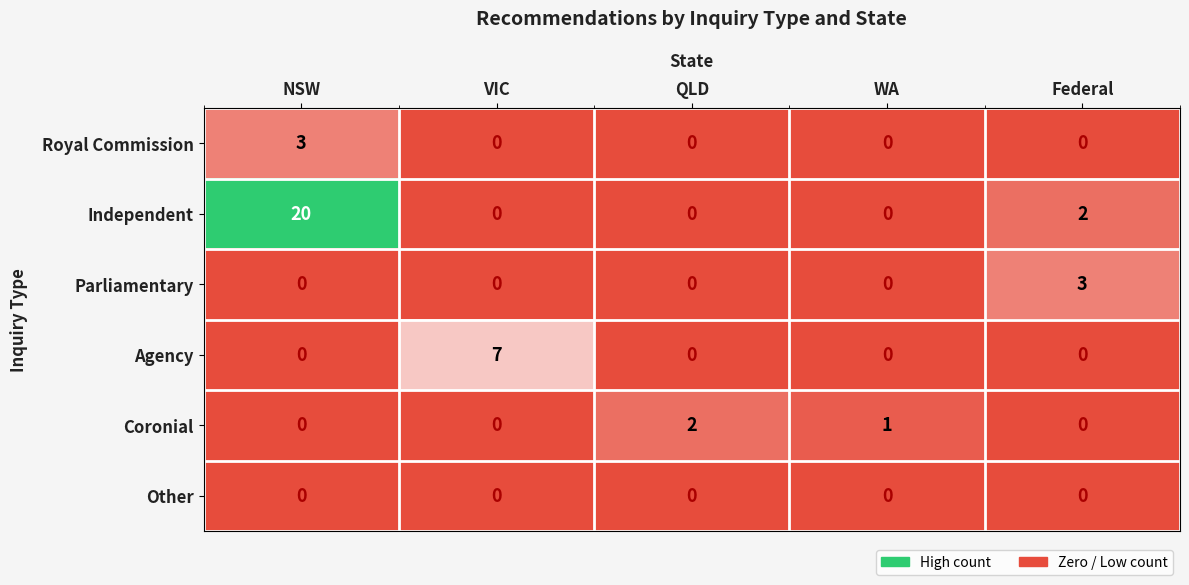

Is it true that Agency equals 0 at NSW?

True